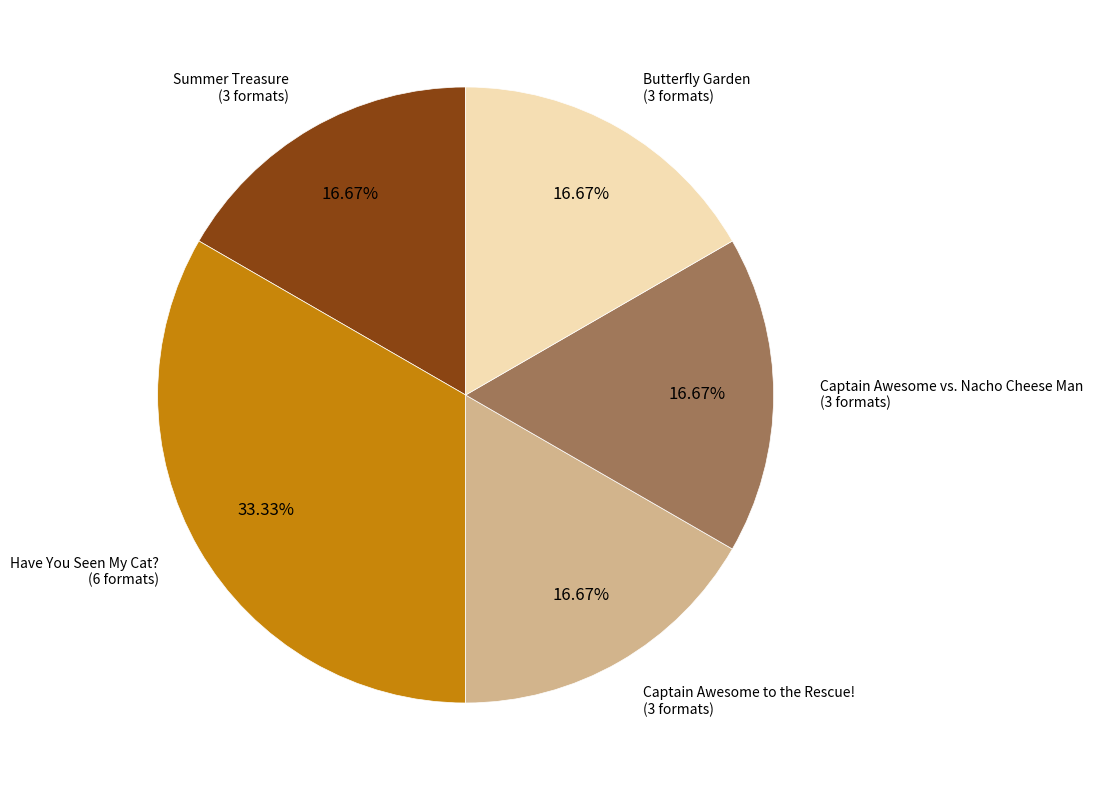

Is there a majority slice in this chart?

No